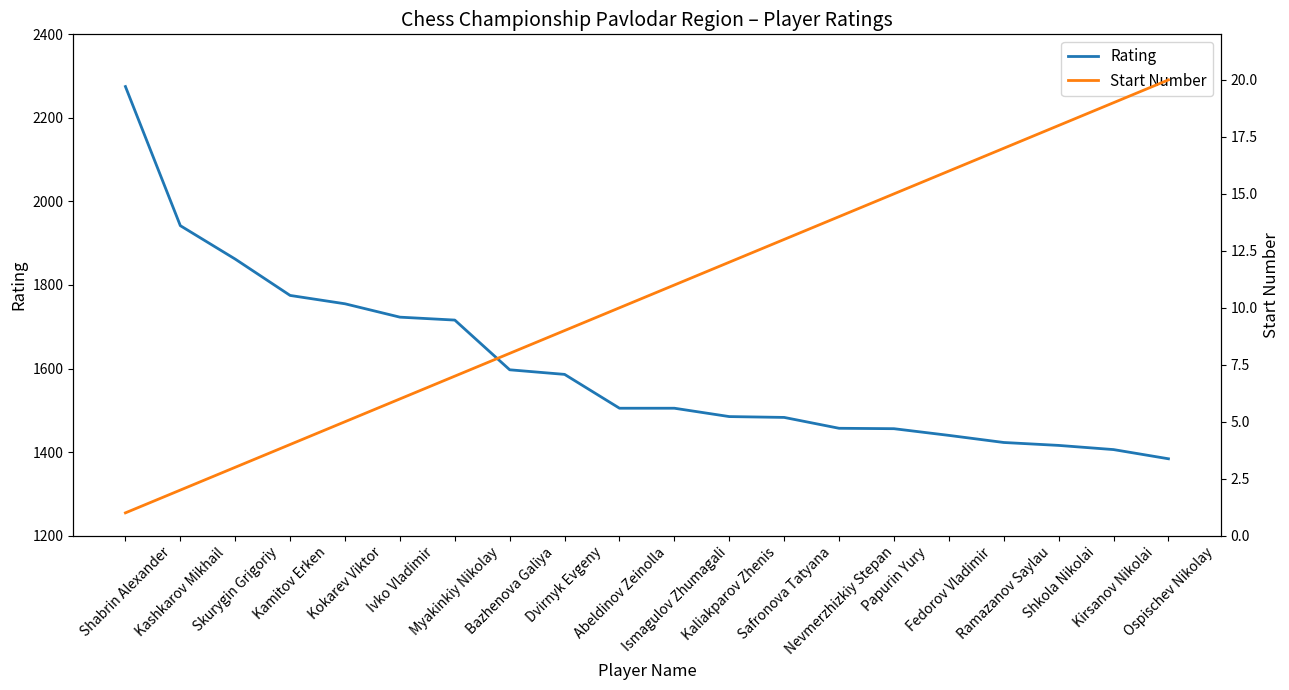

What is the total value across all series at Kaliakparov Zhenis?

1497